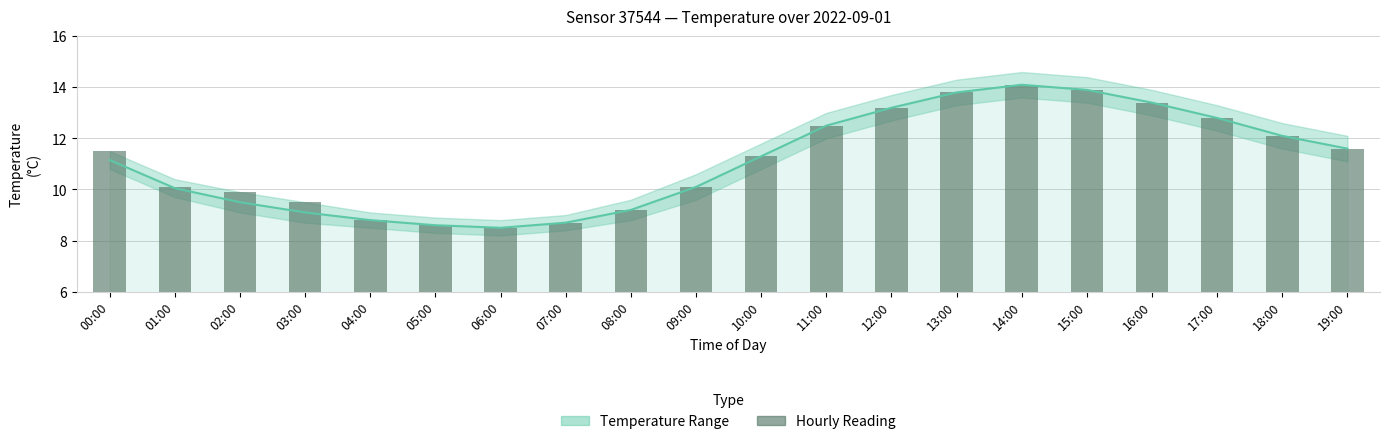

What is the average value?

11.2